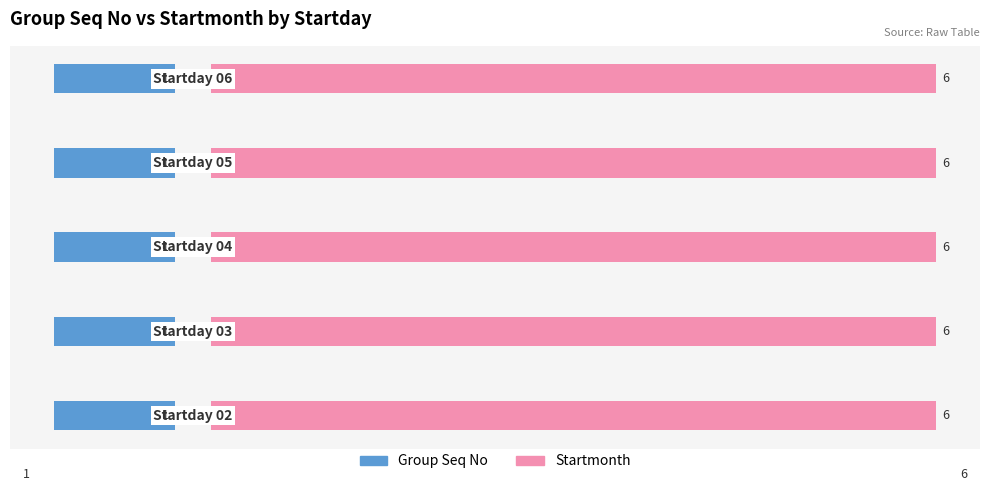

What is the minimum value for Group Seq No?

1